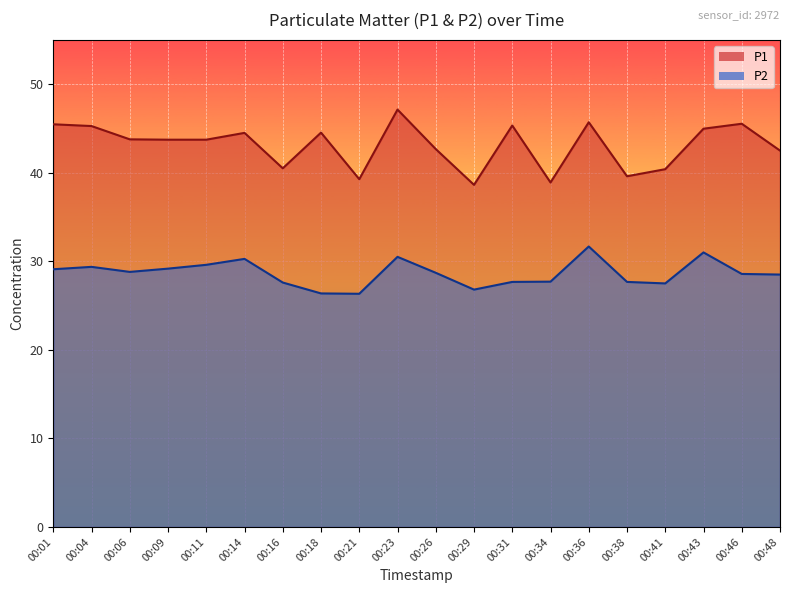

Which series has the largest range (max minus min)?

P1